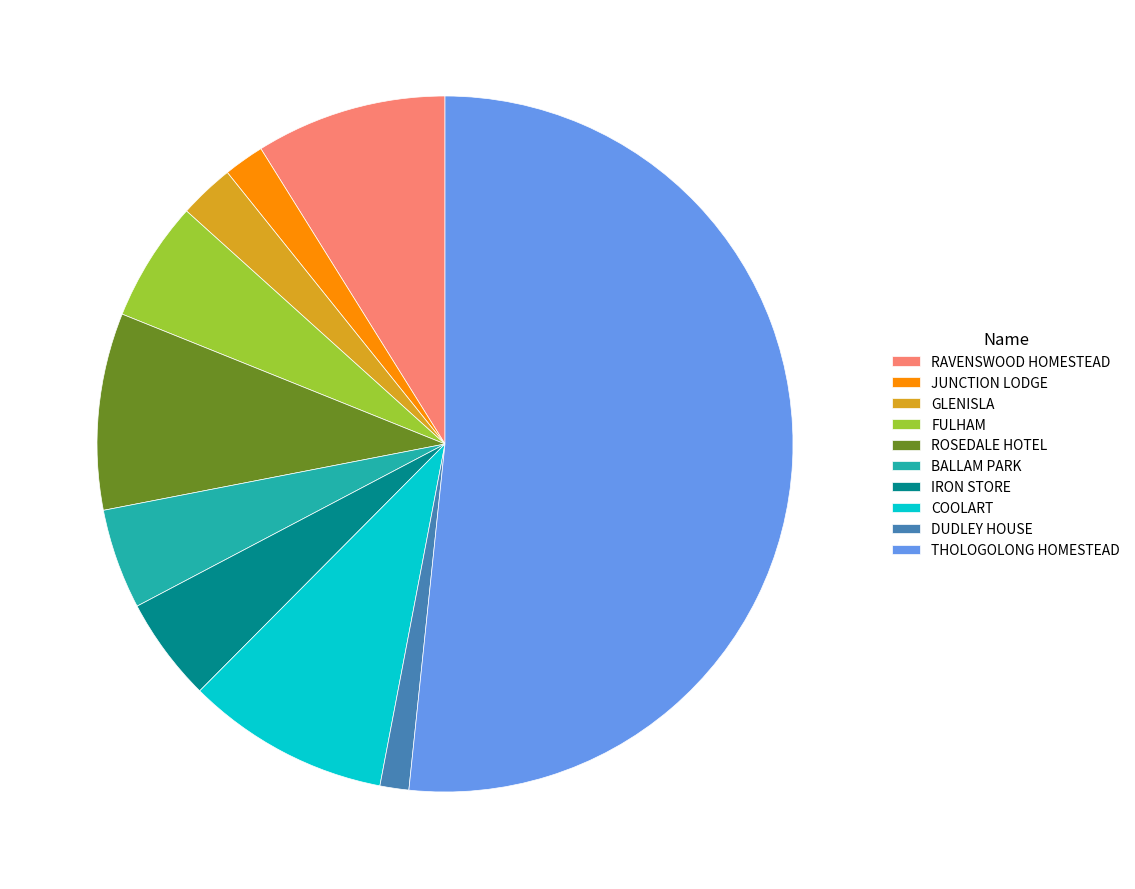

Is it true that THOLOGOLONG HOMESTEAD is 52% of the pie?

True